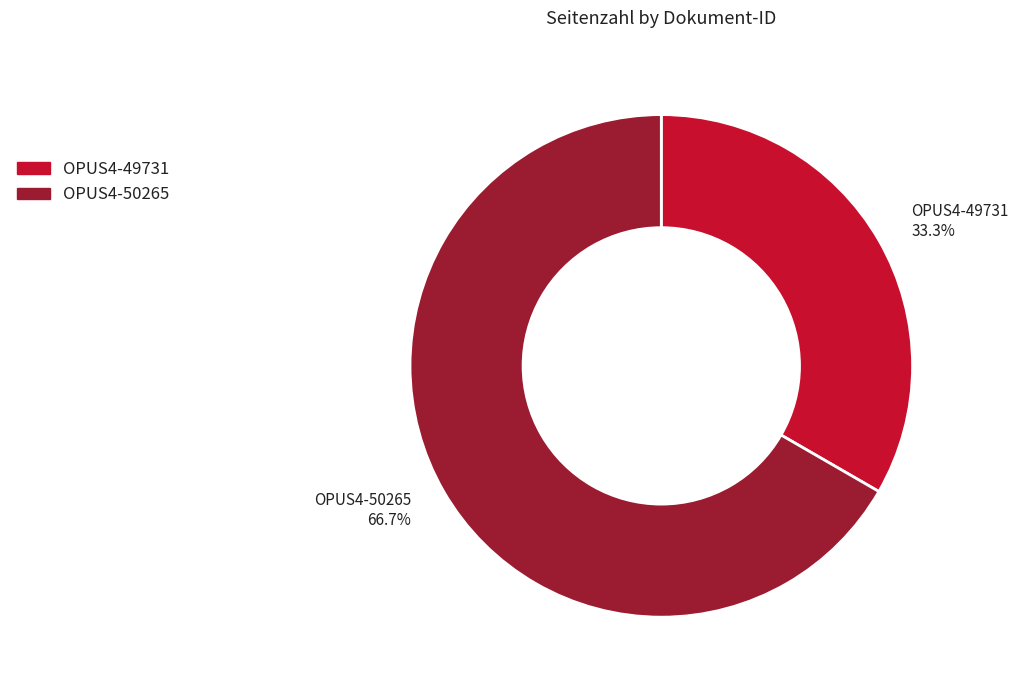

Is OPUS4-49731 the majority of the pie?

No